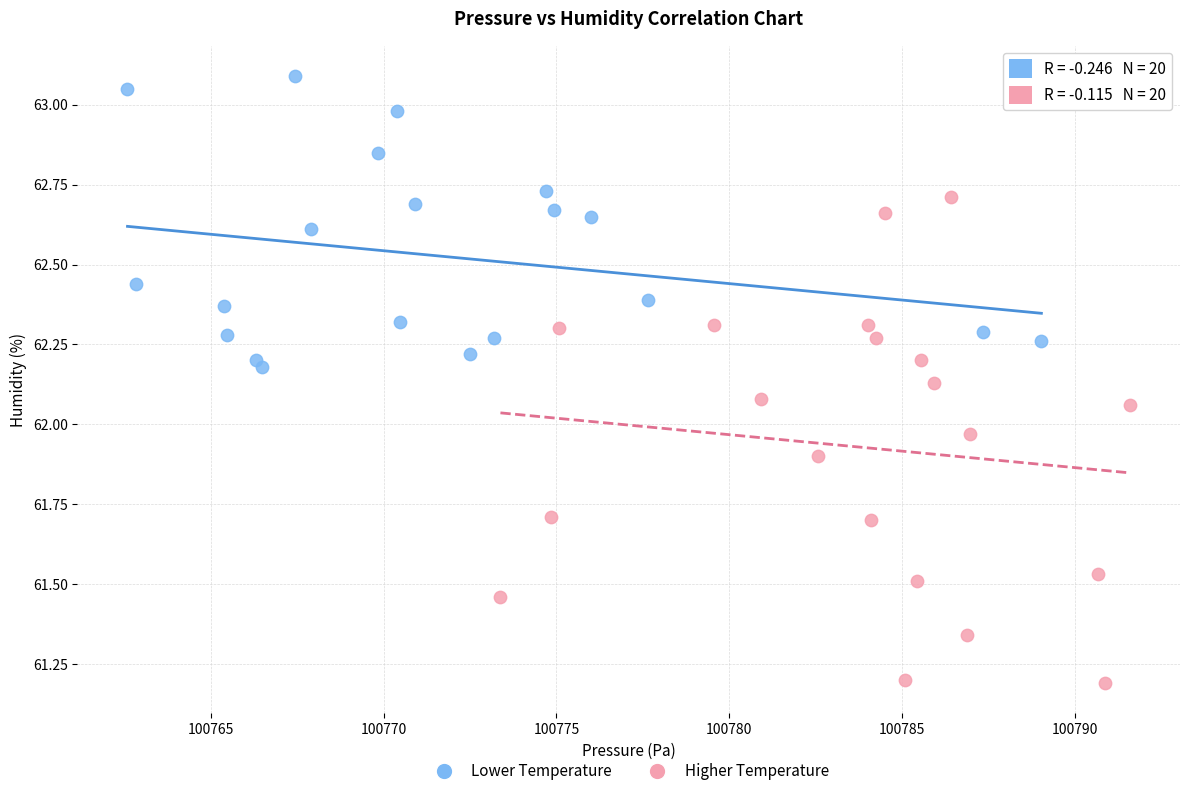

Which series contains the lowest Y value?

Higher Temperature